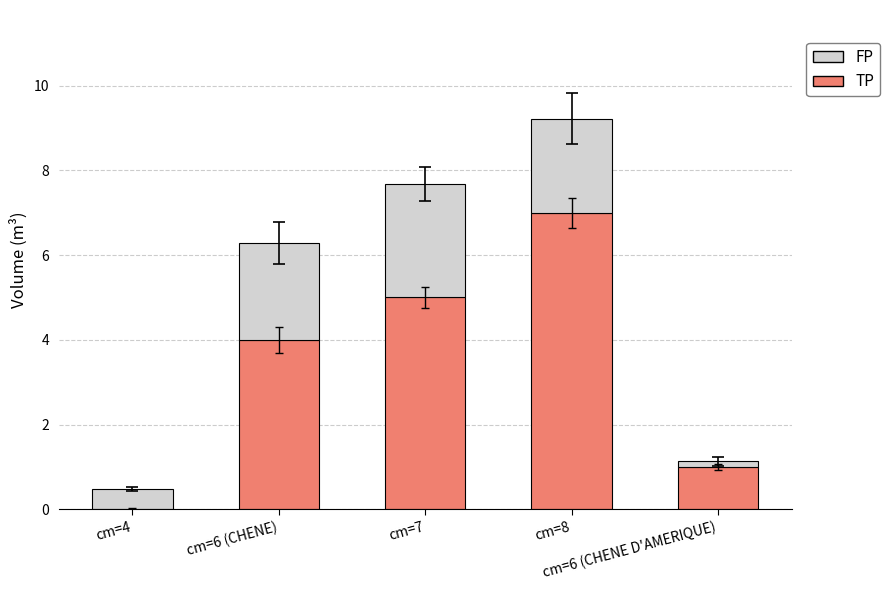

What is the maximum value for TP?

7.0